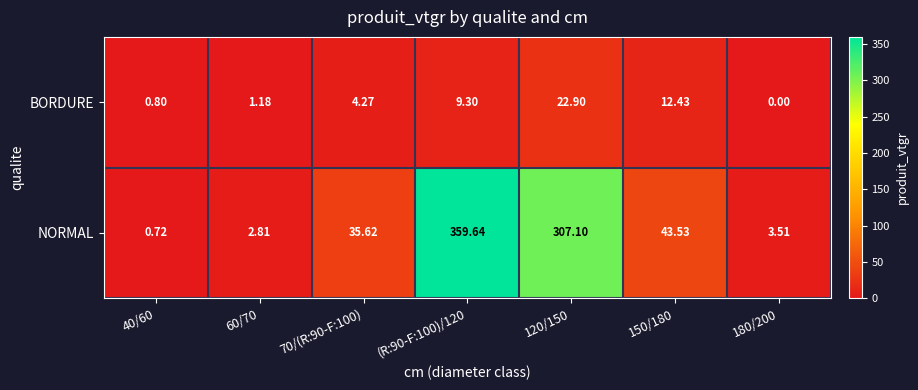

What is the total value across all series at 40/60?

1.5